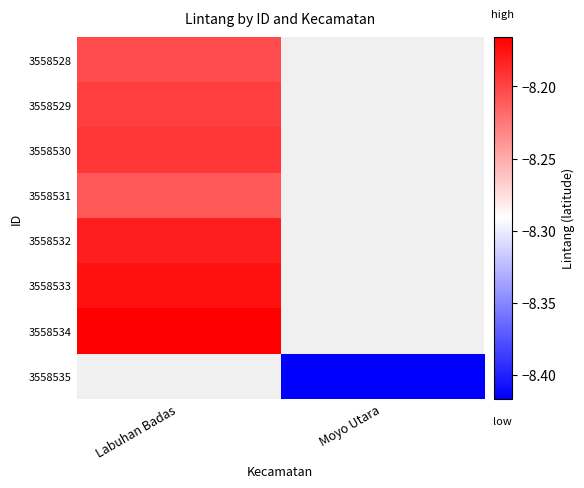

Is the value of 3558535 at Labuhan Badas greater than the value of 3558532 at Labuhan Badas?

No